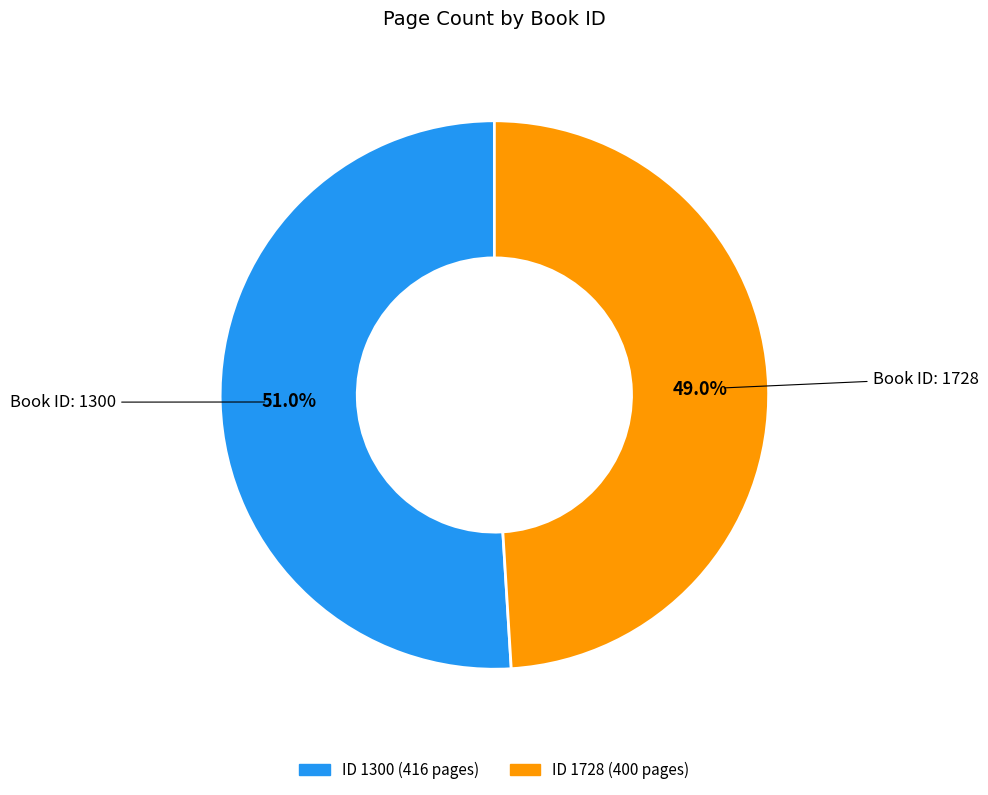

How many slices are in this pie chart?

2